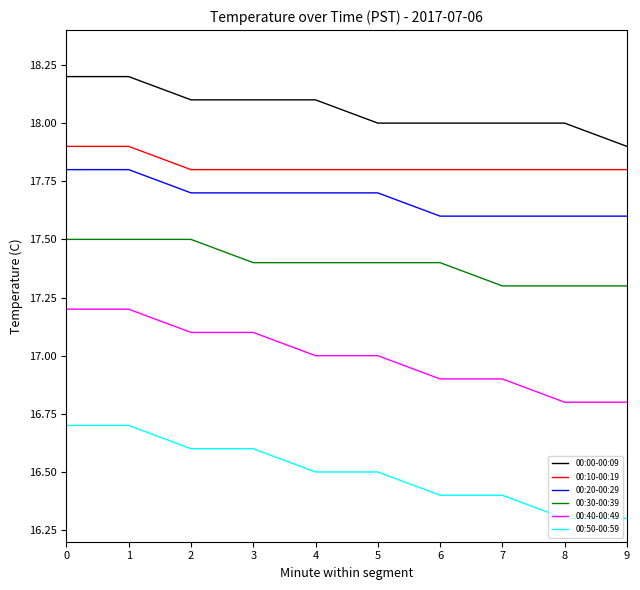

How many series are shown in this chart?

6